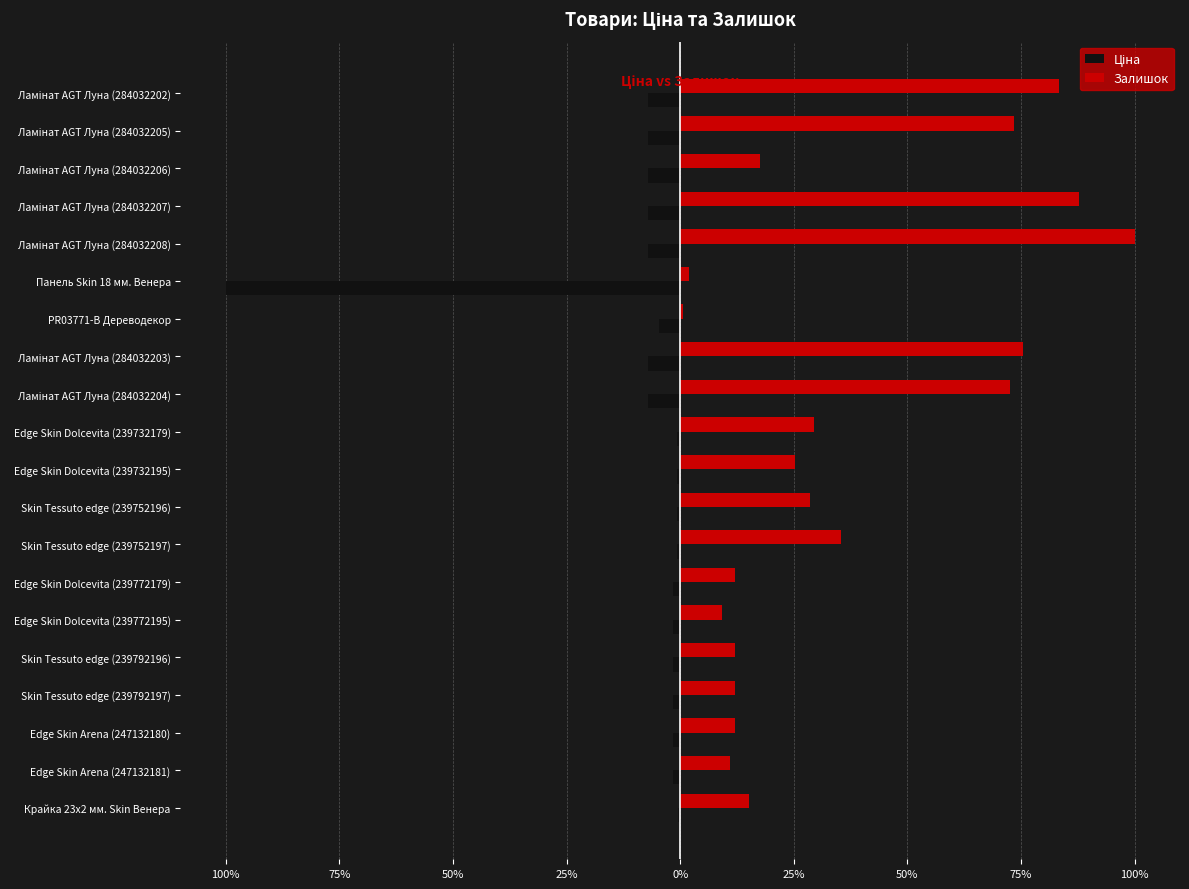

Count the number of categories in the chart.

20